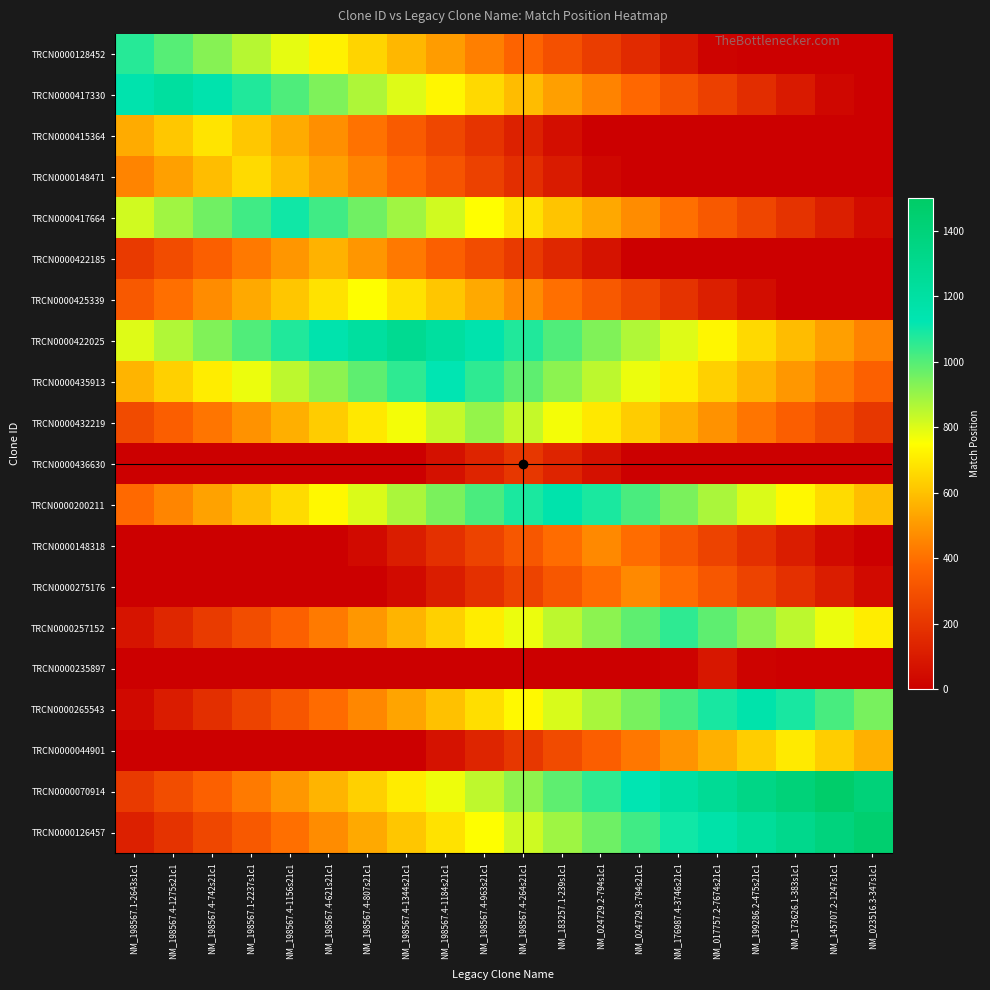

Reading right to left, transcribe all the data shown in this chart.

TRCN0000128452: NM_023516.3-347s1c1=0	NM_145707.2-1247s1c1=0	NM_173626.1-383s1c1=0	NM_199286.2-475s21c1=0	NM_017757.2-7674s21c1=17	NM_176987.4-3746s21c1=87	NM_024729.3-794s21c1=157	NM_024729.2-794s1c1=227	NM_183257.1-239s1c1=297	NM_198567.4-264s21c1=367	NM_198567.4-963s21c1=437	NM_198567.4-1184s21c1=507	NM_198567.4-1344s21c1=577	NM_198567.4-807s21c1=647	NM_198567.4-621s21c1=717	NM_198567.4-1156s21c1=787	NM_198567.1-2237s1c1=857	NM_198567.4-742s21c1=927	NM_198567.4-1275s21c1=997	NM_198567.1-2643s1c1=1067
TRCN0000417330: NM_023516.3-347s1c1=0	NM_145707.2-1247s1c1=28	NM_173626.1-383s1c1=98	NM_199286.2-475s21c1=168	NM_017757.2-7674s21c1=238	NM_176987.4-3746s21c1=308	NM_024729.3-794s21c1=378	NM_024729.2-794s1c1=448	NM_183257.1-239s1c1=518	NM_198567.4-264s21c1=588	NM_198567.4-963s21c1=658	NM_198567.4-1184s21c1=728	NM_198567.4-1344s21c1=798	NM_198567.4-807s21c1=868	NM_198567.4-621s21c1=938	NM_198567.4-1156s21c1=1008	NM_198567.1-2237s1c1=1078	NM_198567.4-742s21c1=1148	NM_198567.4-1275s21c1=1218	NM_198567.1-2643s1c1=1148
TRCN0000415364: NM_023516.3-347s1c1=0	NM_145707.2-1247s1c1=0	NM_173626.1-383s1c1=0	NM_199286.2-475s21c1=0	NM_017757.2-7674s21c1=0	NM_176987.4-3746s21c1=0	NM_024729.3-794s21c1=0	NM_024729.2-794s1c1=0	NM_183257.1-239s1c1=55	NM_198567.4-264s21c1=125	NM_198567.4-963s21c1=195	NM_198567.4-1184s21c1=265	NM_198567.4-1344s21c1=335	NM_198567.4-807s21c1=405	NM_198567.4-621s21c1=475	NM_198567.4-1156s21c1=545	NM_198567.1-2237s1c1=615	NM_198567.4-742s21c1=685	NM_198567.4-1275s21c1=615	NM_198567.1-2643s1c1=545
TRCN0000148471: NM_023516.3-347s1c1=0	NM_145707.2-1247s1c1=0	NM_173626.1-383s1c1=0	NM_199286.2-475s21c1=0	NM_017757.2-7674s21c1=0	NM_176987.4-3746s21c1=0	NM_024729.3-794s21c1=0	NM_024729.2-794s1c1=31	NM_183257.1-239s1c1=101	NM_198567.4-264s21c1=171	NM_198567.4-963s21c1=241	NM_198567.4-1184s21c1=311	NM_198567.4-1344s21c1=381	NM_198567.4-807s21c1=451	NM_198567.4-621s21c1=521	NM_198567.4-1156s21c1=591	NM_198567.1-2237s1c1=661	NM_198567.4-742s21c1=591	NM_198567.4-1275s21c1=521	NM_198567.1-2643s1c1=451
TRCN0000417664: NM_023516.3-347s1c1=49	NM_145707.2-1247s1c1=119	NM_173626.1-383s1c1=189	NM_199286.2-475s21c1=259	NM_017757.2-7674s21c1=329	NM_176987.4-3746s21c1=399	NM_024729.3-794s21c1=469	NM_024729.2-794s1c1=539	NM_183257.1-239s1c1=609	NM_198567.4-264s21c1=679	NM_198567.4-963s21c1=749	NM_198567.4-1184s21c1=819	NM_198567.4-1344s21c1=889	NM_198567.4-807s21c1=959	NM_198567.4-621s21c1=1029	NM_198567.4-1156s21c1=1099	NM_198567.1-2237s1c1=1029	NM_198567.4-742s21c1=959	NM_198567.4-1275s21c1=889	NM_198567.1-2643s1c1=819
TRCN0000422185: NM_023516.3-347s1c1=0	NM_145707.2-1247s1c1=0	NM_173626.1-383s1c1=0	NM_199286.2-475s21c1=0	NM_017757.2-7674s21c1=0	NM_176987.4-3746s21c1=0	NM_024729.3-794s21c1=4	NM_024729.2-794s1c1=74	NM_183257.1-239s1c1=144	NM_198567.4-264s21c1=214	NM_198567.4-963s21c1=284	NM_198567.4-1184s21c1=354	NM_198567.4-1344s21c1=424	NM_198567.4-807s21c1=494	NM_198567.4-621s21c1=564	NM_198567.4-1156s21c1=494	NM_198567.1-2237s1c1=424	NM_198567.4-742s21c1=354	NM_198567.4-1275s21c1=284	NM_198567.1-2643s1c1=214
TRCN0000425339: NM_023516.3-347s1c1=0	NM_145707.2-1247s1c1=0	NM_173626.1-383s1c1=0	NM_199286.2-475s21c1=50	NM_017757.2-7674s21c1=120	NM_176987.4-3746s21c1=190	NM_024729.3-794s21c1=260	NM_024729.2-794s1c1=330	NM_183257.1-239s1c1=400	NM_198567.4-264s21c1=470	NM_198567.4-963s21c1=540	NM_198567.4-1184s21c1=610	NM_198567.4-1344s21c1=680	NM_198567.4-807s21c1=750	NM_198567.4-621s21c1=680	NM_198567.4-1156s21c1=610	NM_198567.1-2237s1c1=540	NM_198567.4-742s21c1=470	NM_198567.4-1275s21c1=400	NM_198567.1-2643s1c1=330
TRCN0000422025: NM_023516.3-347s1c1=447	NM_145707.2-1247s1c1=517	NM_173626.1-383s1c1=587	NM_199286.2-475s21c1=657	NM_017757.2-7674s21c1=727	NM_176987.4-3746s21c1=797	NM_024729.3-794s21c1=867	NM_024729.2-794s1c1=937	NM_183257.1-239s1c1=1007	NM_198567.4-264s21c1=1077	NM_198567.4-963s21c1=1147	NM_198567.4-1184s21c1=1217	NM_198567.4-1344s21c1=1287	NM_198567.4-807s21c1=1217	NM_198567.4-621s21c1=1147	NM_198567.4-1156s21c1=1077	NM_198567.1-2237s1c1=1007	NM_198567.4-742s21c1=937	NM_198567.4-1275s21c1=867	NM_198567.1-2643s1c1=797
TRCN0000435913: NM_023516.3-347s1c1=357	NM_145707.2-1247s1c1=427	NM_173626.1-383s1c1=497	NM_199286.2-475s21c1=567	NM_017757.2-7674s21c1=637	NM_176987.4-3746s21c1=707	NM_024729.3-794s21c1=777	NM_024729.2-794s1c1=847	NM_183257.1-239s1c1=917	NM_198567.4-264s21c1=987	NM_198567.4-963s21c1=1057	NM_198567.4-1184s21c1=1127	NM_198567.4-1344s21c1=1057	NM_198567.4-807s21c1=987	NM_198567.4-621s21c1=917	NM_198567.4-1156s21c1=847	NM_198567.1-2237s1c1=777	NM_198567.4-742s21c1=707	NM_198567.4-1275s21c1=637	NM_198567.1-2643s1c1=567
TRCN0000432219: NM_023516.3-347s1c1=206	NM_145707.2-1247s1c1=276	NM_173626.1-383s1c1=346	NM_199286.2-475s21c1=416	NM_017757.2-7674s21c1=486	NM_176987.4-3746s21c1=556	NM_024729.3-794s21c1=626	NM_024729.2-794s1c1=696	NM_183257.1-239s1c1=766	NM_198567.4-264s21c1=836	NM_198567.4-963s21c1=906	NM_198567.4-1184s21c1=836	NM_198567.4-1344s21c1=766	NM_198567.4-807s21c1=696	NM_198567.4-621s21c1=626	NM_198567.4-1156s21c1=556	NM_198567.1-2237s1c1=486	NM_198567.4-742s21c1=416	NM_198567.4-1275s21c1=346	NM_198567.1-2643s1c1=276
TRCN0000436630: NM_023516.3-347s1c1=0	NM_145707.2-1247s1c1=0	NM_173626.1-383s1c1=0	NM_199286.2-475s21c1=0	NM_017757.2-7674s21c1=0	NM_176987.4-3746s21c1=0	NM_024729.3-794s21c1=0	NM_024729.2-794s1c1=67	NM_183257.1-239s1c1=137	NM_198567.4-264s21c1=207	NM_198567.4-963s21c1=137	NM_198567.4-1184s21c1=67	NM_198567.4-1344s21c1=0	NM_198567.4-807s21c1=0	NM_198567.4-621s21c1=0	NM_198567.4-1156s21c1=0	NM_198567.1-2237s1c1=0	NM_198567.4-742s21c1=0	NM_198567.4-1275s21c1=0	NM_198567.1-2643s1c1=0
TRCN0000200211: NM_023516.3-347s1c1=594	NM_145707.2-1247s1c1=664	NM_173626.1-383s1c1=734	NM_199286.2-475s21c1=804	NM_017757.2-7674s21c1=874	NM_176987.4-3746s21c1=944	NM_024729.3-794s21c1=1014	NM_024729.2-794s1c1=1084	NM_183257.1-239s1c1=1154	NM_198567.4-264s21c1=1084	NM_198567.4-963s21c1=1014	NM_198567.4-1184s21c1=944	NM_198567.4-1344s21c1=874	NM_198567.4-807s21c1=804	NM_198567.4-621s21c1=734	NM_198567.4-1156s21c1=664	NM_198567.1-2237s1c1=594	NM_198567.4-742s21c1=524	NM_198567.4-1275s21c1=454	NM_198567.1-2643s1c1=384
TRCN0000148318: NM_023516.3-347s1c1=0	NM_145707.2-1247s1c1=40	NM_173626.1-383s1c1=110	NM_199286.2-475s21c1=180	NM_017757.2-7674s21c1=250	NM_176987.4-3746s21c1=320	NM_024729.3-794s21c1=390	NM_024729.2-794s1c1=460	NM_183257.1-239s1c1=390	NM_198567.4-264s21c1=320	NM_198567.4-963s21c1=250	NM_198567.4-1184s21c1=180	NM_198567.4-1344s21c1=110	NM_198567.4-807s21c1=40	NM_198567.4-621s21c1=0	NM_198567.4-1156s21c1=0	NM_198567.1-2237s1c1=0	NM_198567.4-742s21c1=0	NM_198567.4-1275s21c1=0	NM_198567.1-2643s1c1=0
TRCN0000275176: NM_023516.3-347s1c1=40	NM_145707.2-1247s1c1=110	NM_173626.1-383s1c1=180	NM_199286.2-475s21c1=250	NM_017757.2-7674s21c1=320	NM_176987.4-3746s21c1=390	NM_024729.3-794s21c1=460	NM_024729.2-794s1c1=390	NM_183257.1-239s1c1=320	NM_198567.4-264s21c1=250	NM_198567.4-963s21c1=180	NM_198567.4-1184s21c1=110	NM_198567.4-1344s21c1=40	NM_198567.4-807s21c1=0	NM_198567.4-621s21c1=0	NM_198567.4-1156s21c1=0	NM_198567.1-2237s1c1=0	NM_198567.4-742s21c1=0	NM_198567.4-1275s21c1=0	NM_198567.1-2643s1c1=0
TRCN0000257152: NM_023516.3-347s1c1=707	NM_145707.2-1247s1c1=777	NM_173626.1-383s1c1=847	NM_199286.2-475s21c1=917	NM_017757.2-7674s21c1=987	NM_176987.4-3746s21c1=1057	NM_024729.3-794s21c1=987	NM_024729.2-794s1c1=917	NM_183257.1-239s1c1=847	NM_198567.4-264s21c1=777	NM_198567.4-963s21c1=707	NM_198567.4-1184s21c1=637	NM_198567.4-1344s21c1=567	NM_198567.4-807s21c1=497	NM_198567.4-621s21c1=427	NM_198567.4-1156s21c1=357	NM_198567.1-2237s1c1=287	NM_198567.4-742s21c1=217	NM_198567.4-1275s21c1=147	NM_198567.1-2643s1c1=77
TRCN0000235897: NM_023516.3-347s1c1=0	NM_145707.2-1247s1c1=0	NM_173626.1-383s1c1=0	NM_199286.2-475s21c1=17	NM_017757.2-7674s21c1=87	NM_176987.4-3746s21c1=17	NM_024729.3-794s21c1=0	NM_024729.2-794s1c1=0	NM_183257.1-239s1c1=0	NM_198567.4-264s21c1=0	NM_198567.4-963s21c1=0	NM_198567.4-1184s21c1=0	NM_198567.4-1344s21c1=0	NM_198567.4-807s21c1=0	NM_198567.4-621s21c1=0	NM_198567.4-1156s21c1=0	NM_198567.1-2237s1c1=0	NM_198567.4-742s21c1=0	NM_198567.4-1275s21c1=0	NM_198567.1-2643s1c1=0
TRCN0000265543: NM_023516.3-347s1c1=948	NM_145707.2-1247s1c1=1018	NM_173626.1-383s1c1=1088	NM_199286.2-475s21c1=1158	NM_017757.2-7674s21c1=1088	NM_176987.4-3746s21c1=1018	NM_024729.3-794s21c1=948	NM_024729.2-794s1c1=878	NM_183257.1-239s1c1=808	NM_198567.4-264s21c1=738	NM_198567.4-963s21c1=668	NM_198567.4-1184s21c1=598	NM_198567.4-1344s21c1=528	NM_198567.4-807s21c1=458	NM_198567.4-621s21c1=388	NM_198567.4-1156s21c1=318	NM_198567.1-2237s1c1=248	NM_198567.4-742s21c1=178	NM_198567.4-1275s21c1=108	NM_198567.1-2643s1c1=38
TRCN0000044901: NM_023516.3-347s1c1=558	NM_145707.2-1247s1c1=628	NM_173626.1-383s1c1=698	NM_199286.2-475s21c1=628	NM_017757.2-7674s21c1=558	NM_176987.4-3746s21c1=488	NM_024729.3-794s21c1=418	NM_024729.2-794s1c1=348	NM_183257.1-239s1c1=278	NM_198567.4-264s21c1=208	NM_198567.4-963s21c1=138	NM_198567.4-1184s21c1=68	NM_198567.4-1344s21c1=0	NM_198567.4-807s21c1=0	NM_198567.4-621s21c1=0	NM_198567.4-1156s21c1=0	NM_198567.1-2237s1c1=0	NM_198567.4-742s21c1=0	NM_198567.4-1275s21c1=0	NM_198567.1-2643s1c1=0
TRCN0000070914: NM_023516.3-347s1c1=1406	NM_145707.2-1247s1c1=1476	NM_173626.1-383s1c1=1406	NM_199286.2-475s21c1=1336	NM_017757.2-7674s21c1=1266	NM_176987.4-3746s21c1=1196	NM_024729.3-794s21c1=1126	NM_024729.2-794s1c1=1056	NM_183257.1-239s1c1=986	NM_198567.4-264s21c1=916	NM_198567.4-963s21c1=846	NM_198567.4-1184s21c1=776	NM_198567.4-1344s21c1=706	NM_198567.4-807s21c1=636	NM_198567.4-621s21c1=566	NM_198567.4-1156s21c1=496	NM_198567.1-2237s1c1=426	NM_198567.4-742s21c1=356	NM_198567.4-1275s21c1=286	NM_198567.1-2643s1c1=216
TRCN0000126457: NM_023516.3-347s1c1=1451	NM_145707.2-1247s1c1=1381	NM_173626.1-383s1c1=1311	NM_199286.2-475s21c1=1241	NM_017757.2-7674s21c1=1171	NM_176987.4-3746s21c1=1101	NM_024729.3-794s21c1=1031	NM_024729.2-794s1c1=961	NM_183257.1-239s1c1=891	NM_198567.4-264s21c1=821	NM_198567.4-963s21c1=751	NM_198567.4-1184s21c1=681	NM_198567.4-1344s21c1=611	NM_198567.4-807s21c1=541	NM_198567.4-621s21c1=471	NM_198567.4-1156s21c1=401	NM_198567.1-2237s1c1=331	NM_198567.4-742s21c1=261	NM_198567.4-1275s21c1=191	NM_198567.1-2643s1c1=121